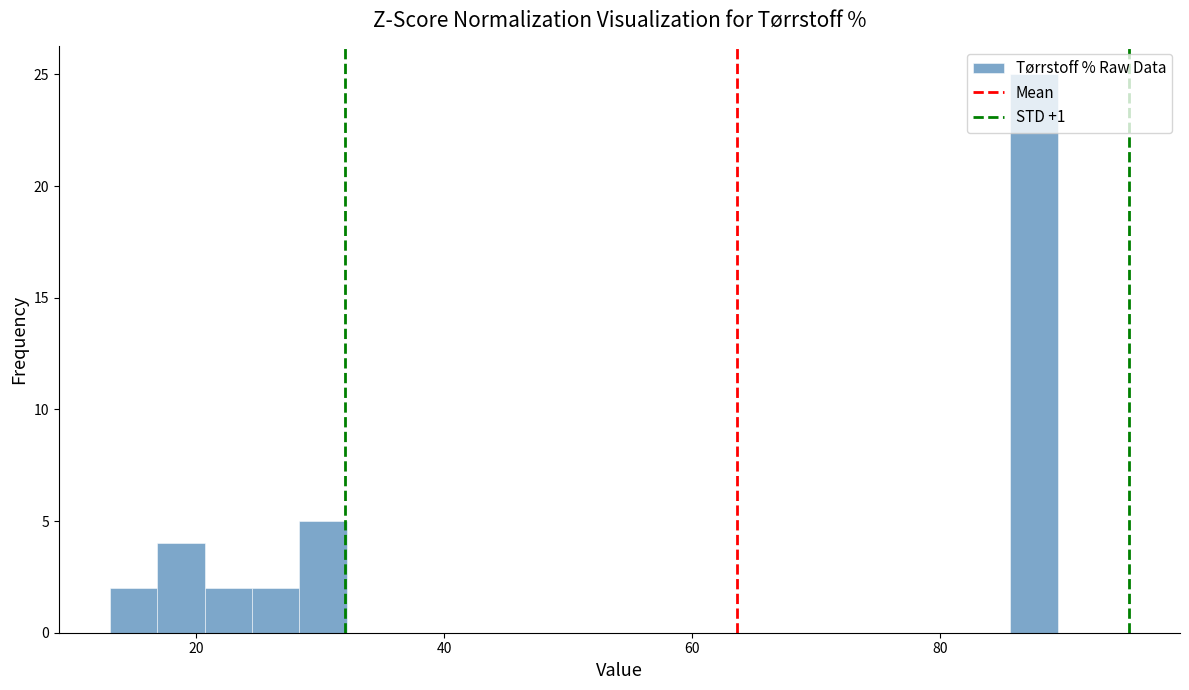

Read against the x-axis, roughly where is the centre of the tallest bar?

88